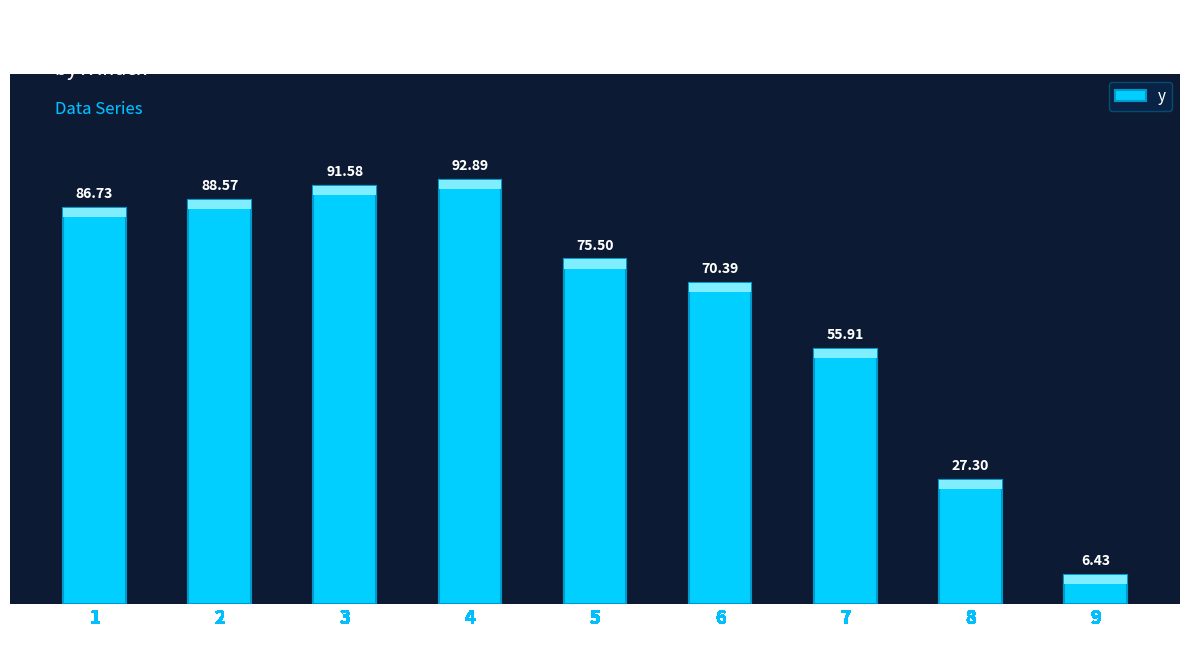

What is the sum of the values at 7 and 6?

126.3